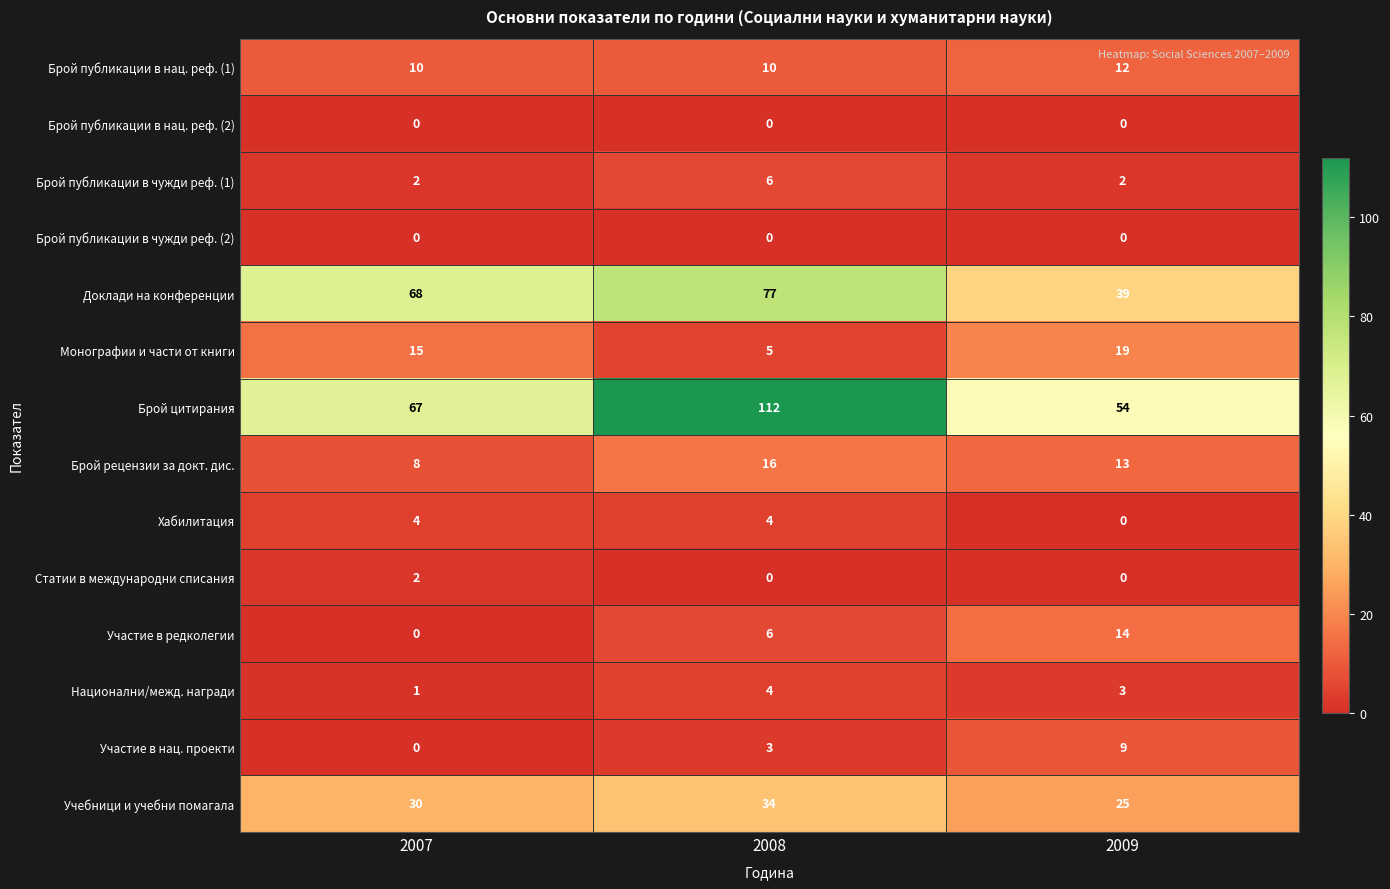

Is it true that Брой рецензии за докт. дис. equals 16 at 2008?

True